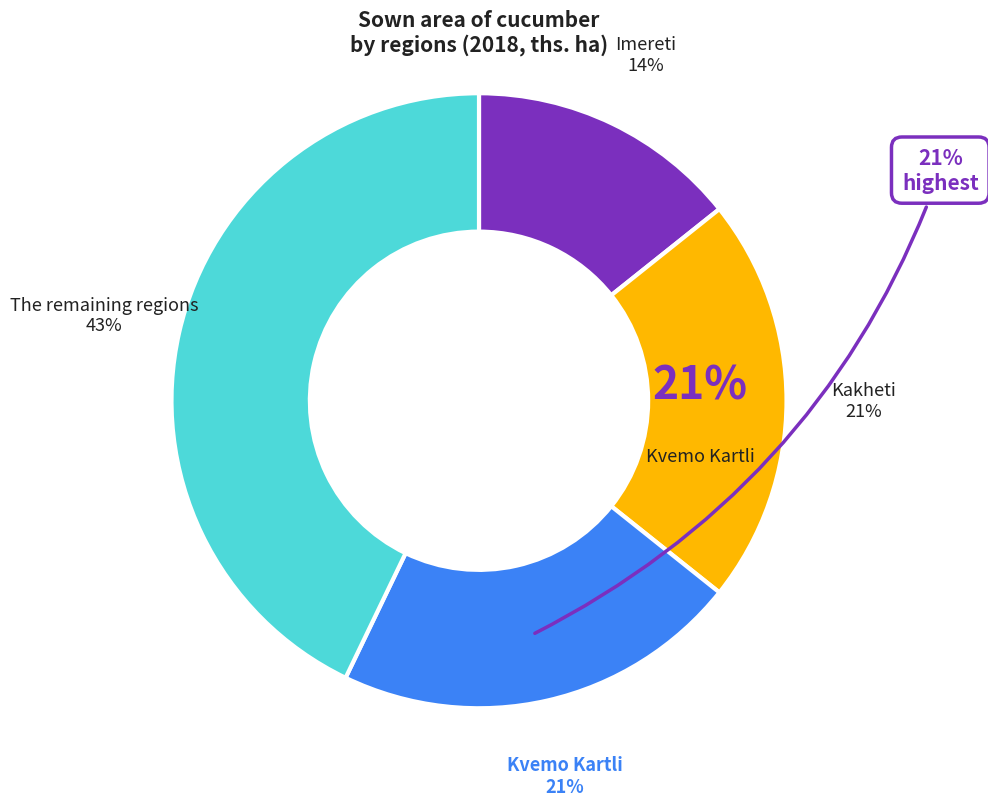

Count the number of slices in the pie.

4